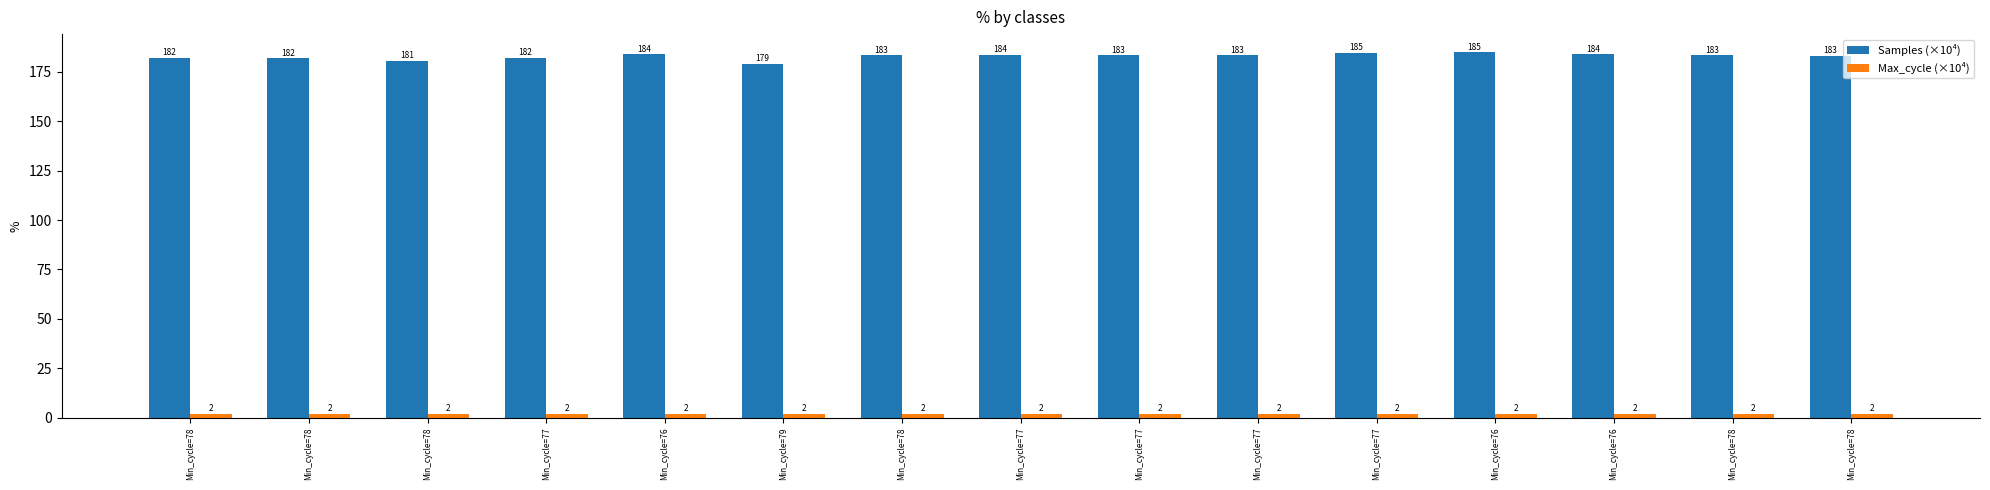

How many data points in Samples (×10⁴) are less than 183?

5